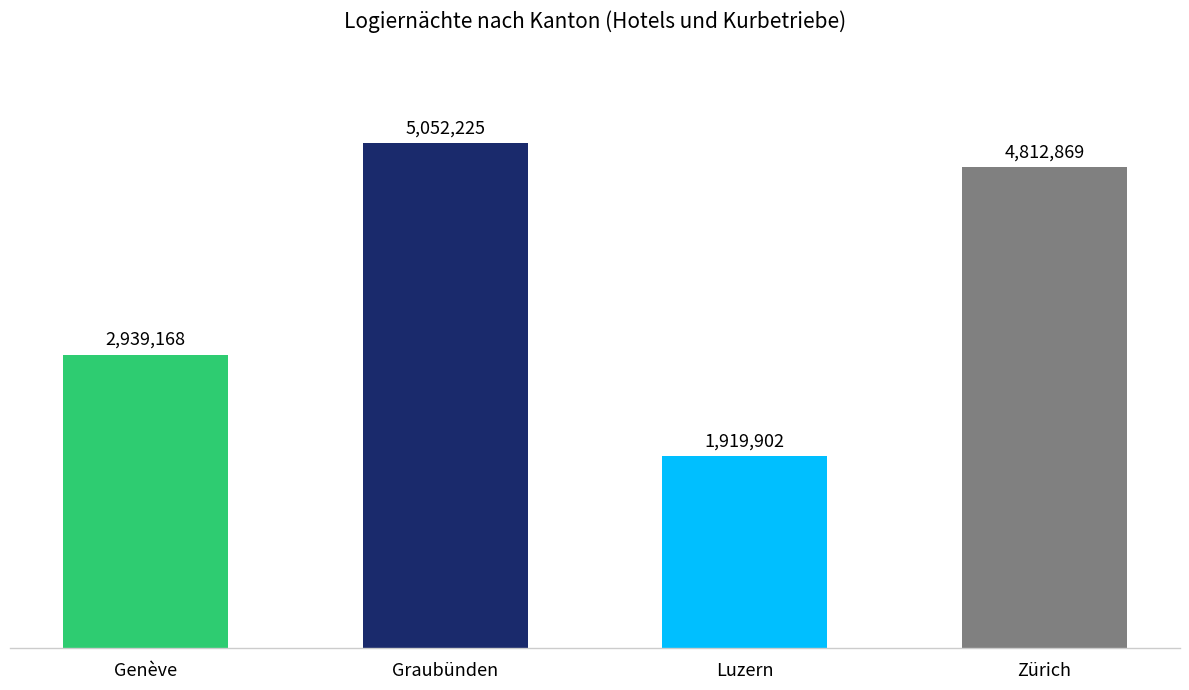

Are the bars horizontal?

No